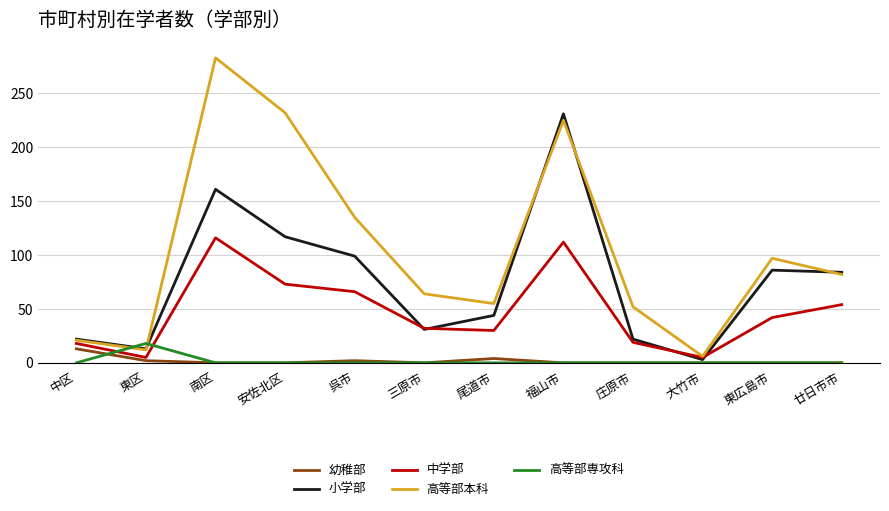

At 尾道市, list the series in order from largest to smallest.

高等部本科, 小学部, 中学部, 幼稚部, 高等部専攻科